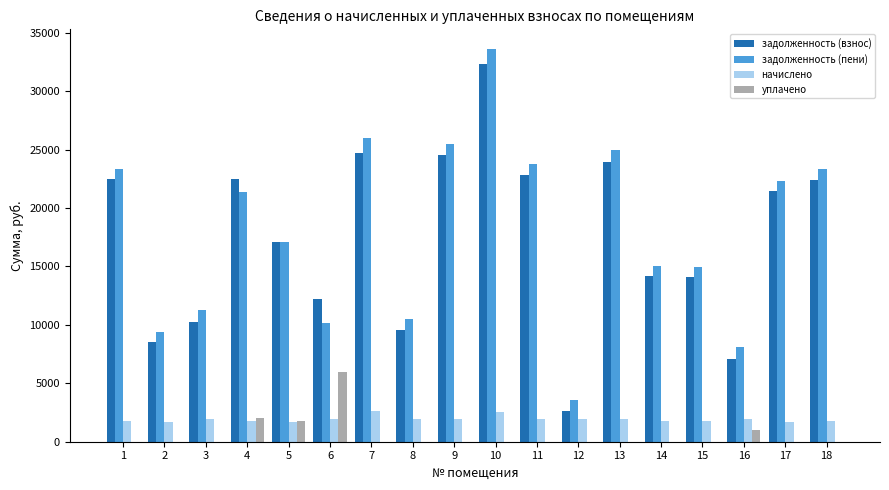

At which category is the sum across all series the highest?

10